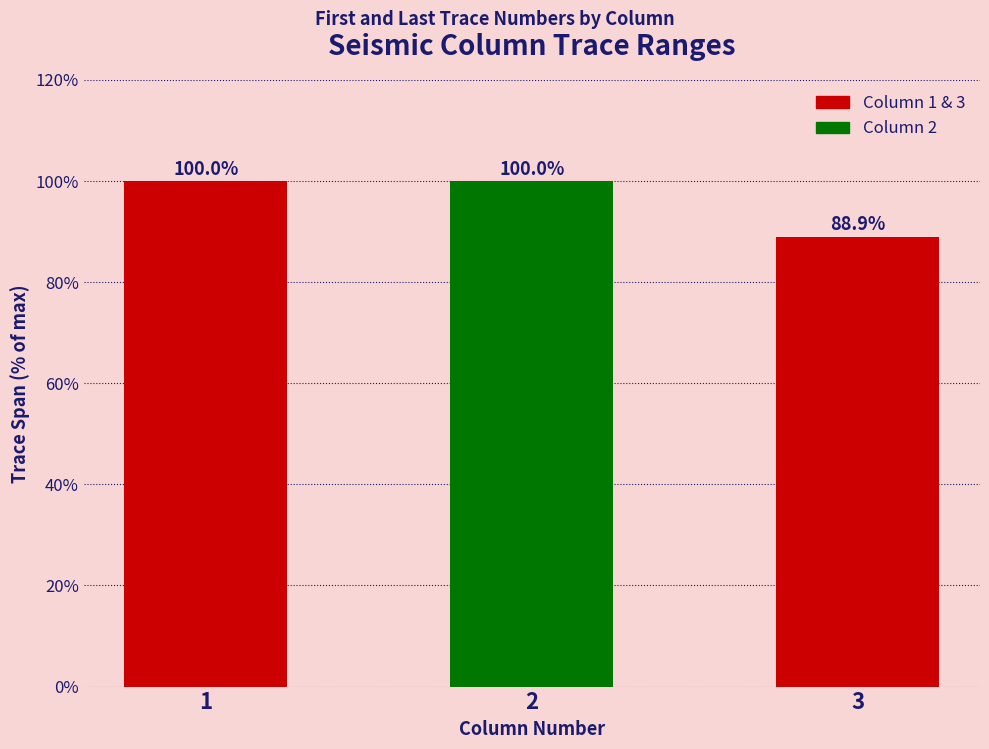

Count the number of categories in the chart.

3